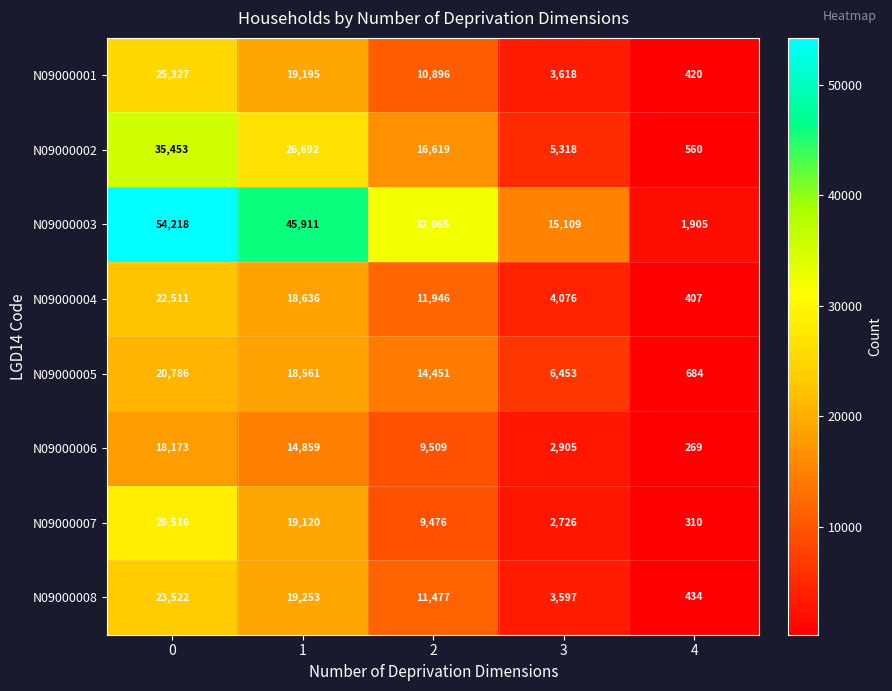

The N09000008 series shows 23522 at 0. True or false?

True